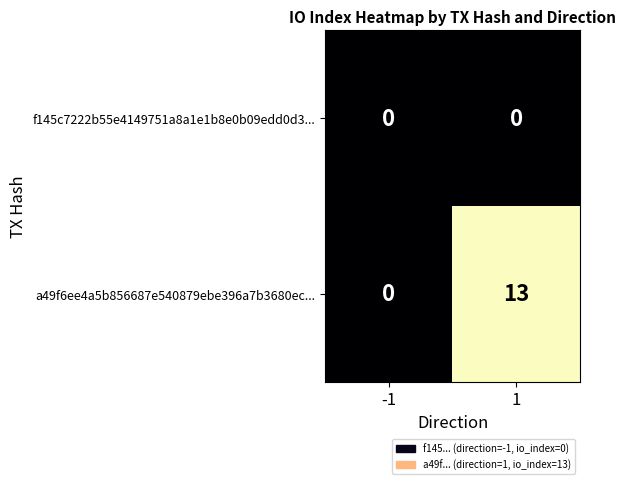

Reading right to left, list all the values displayed in this chart.

f145c7222b55e4149751a8a1e1b8e0b09edd0d3...: 1=0	-1=0
a49f6ee4a5b856687e540879ebe396a7b3680ec...: 1=13	-1=0